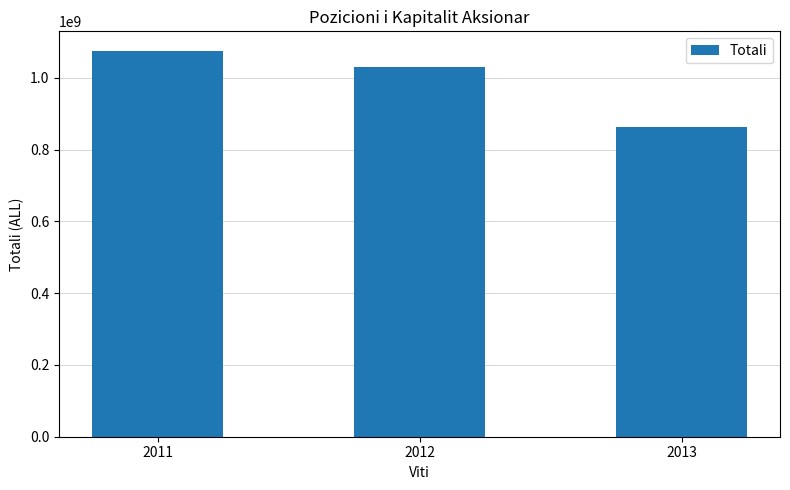

Count the number of data series in this chart.

1